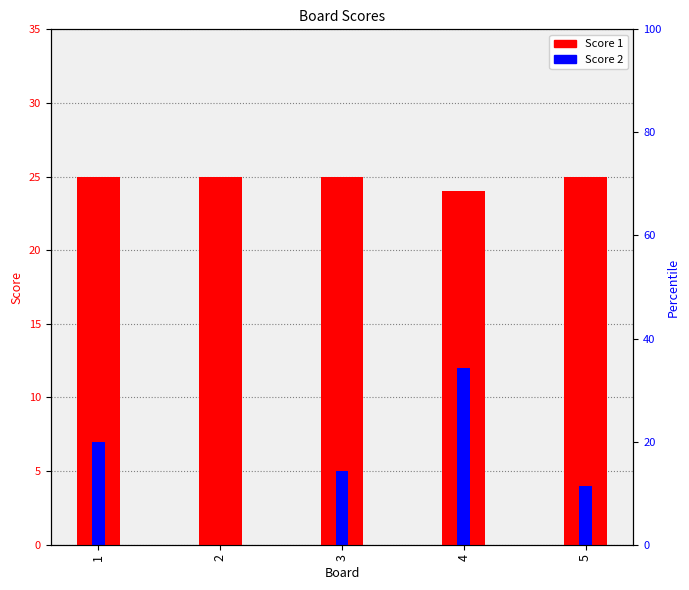

List the series in order of their peak value, lowest first.

Score 2, Score 1